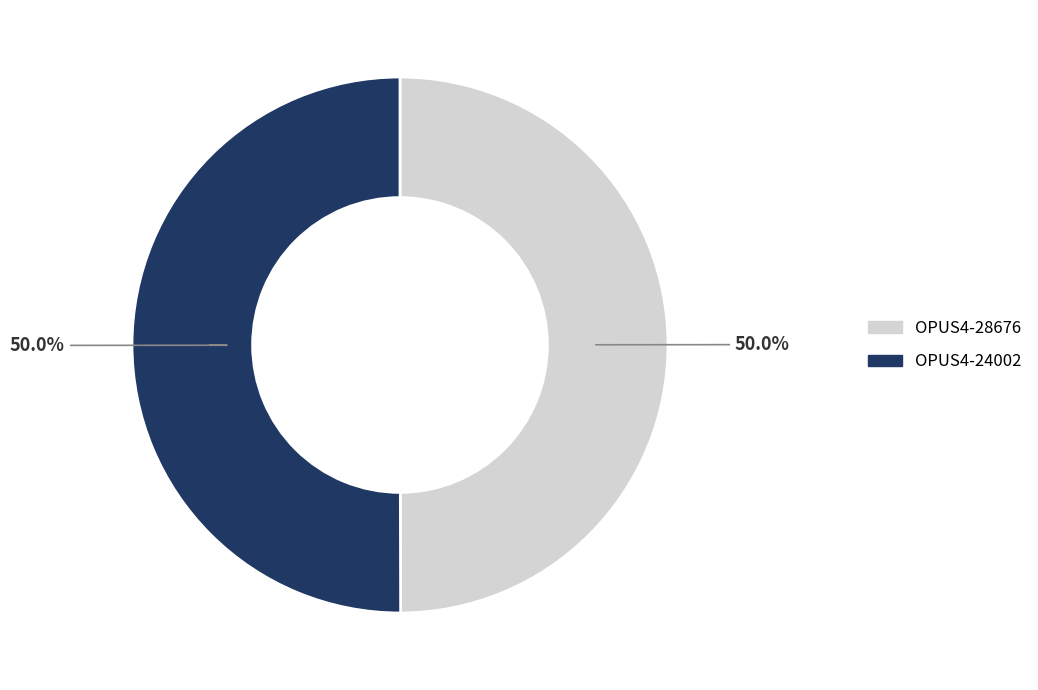

What is the ratio of the value at OPUS4-28676 to the value at OPUS4-24002?

1.0